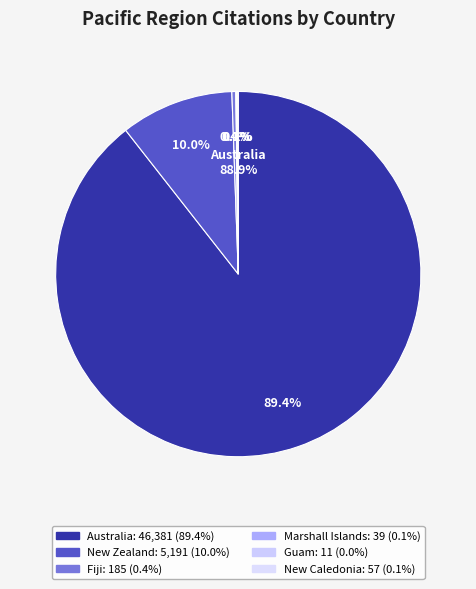

What is the majority slice?

Australia